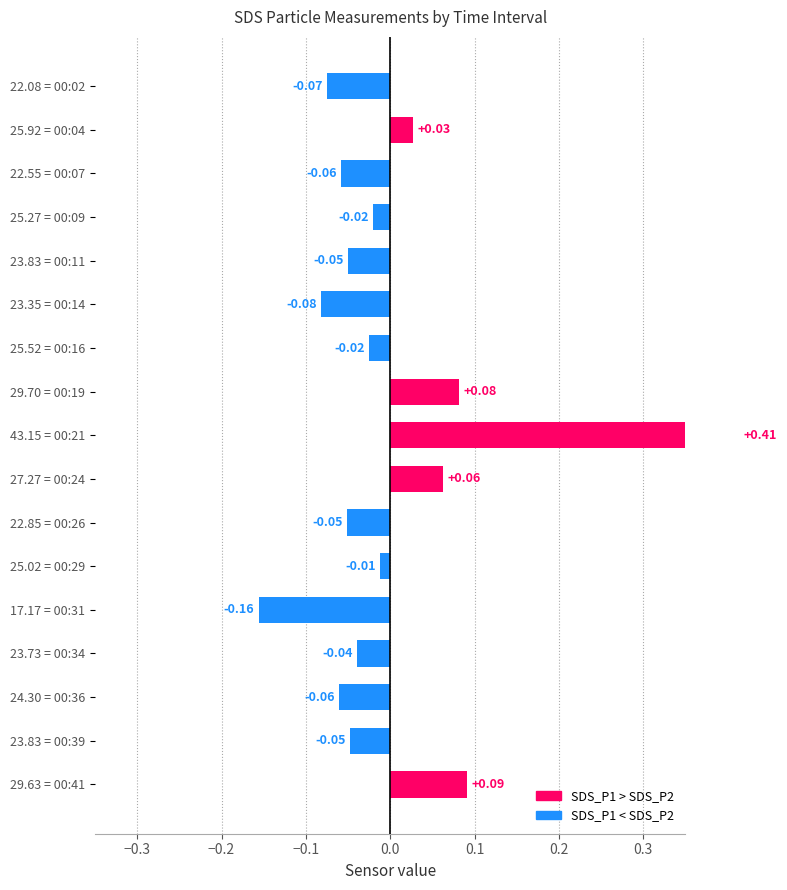

How many series are shown in this chart?

1